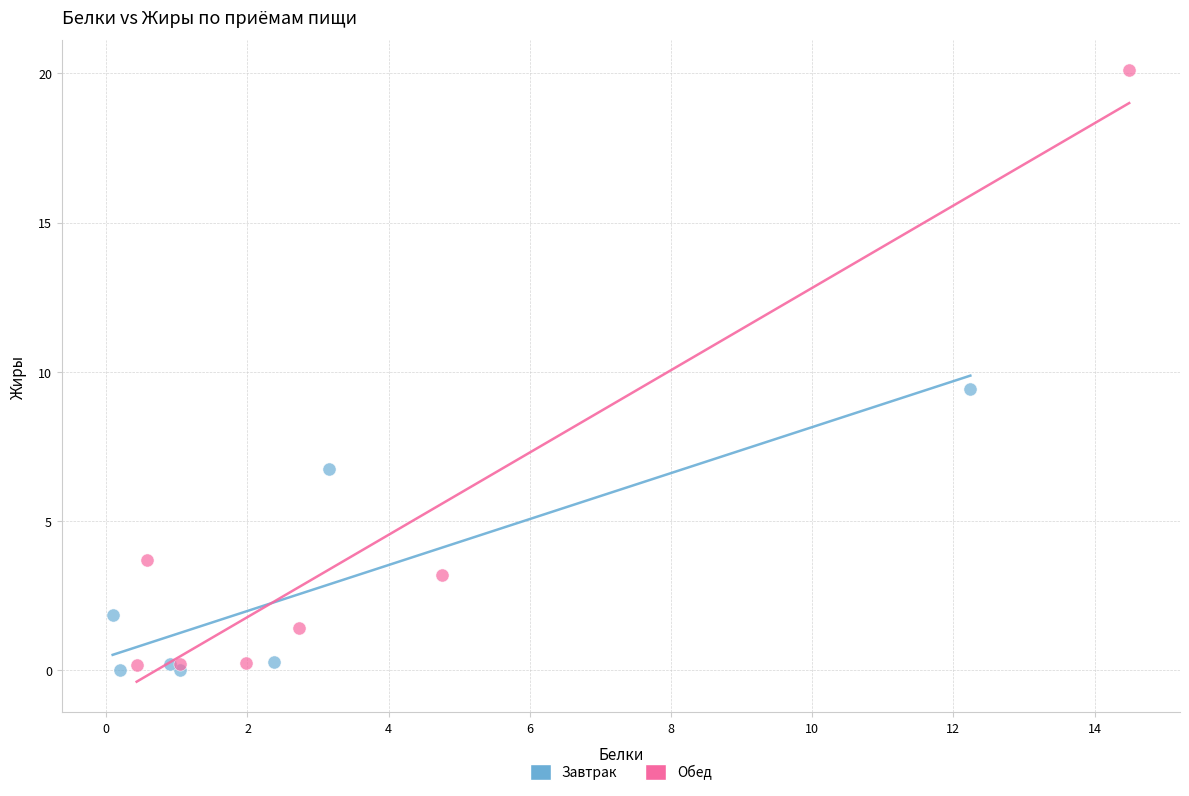

Which series reaches the maximum Y coordinate?

Обед